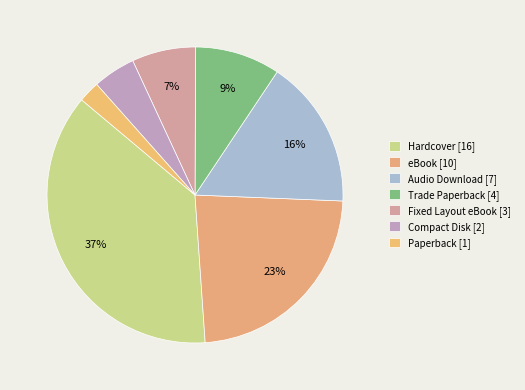

How many segments does this pie chart have?

7